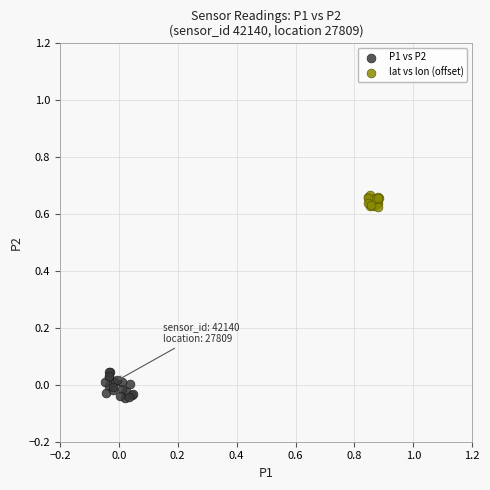

Which series has the largest Y range (max minus min)?

P1 vs P2